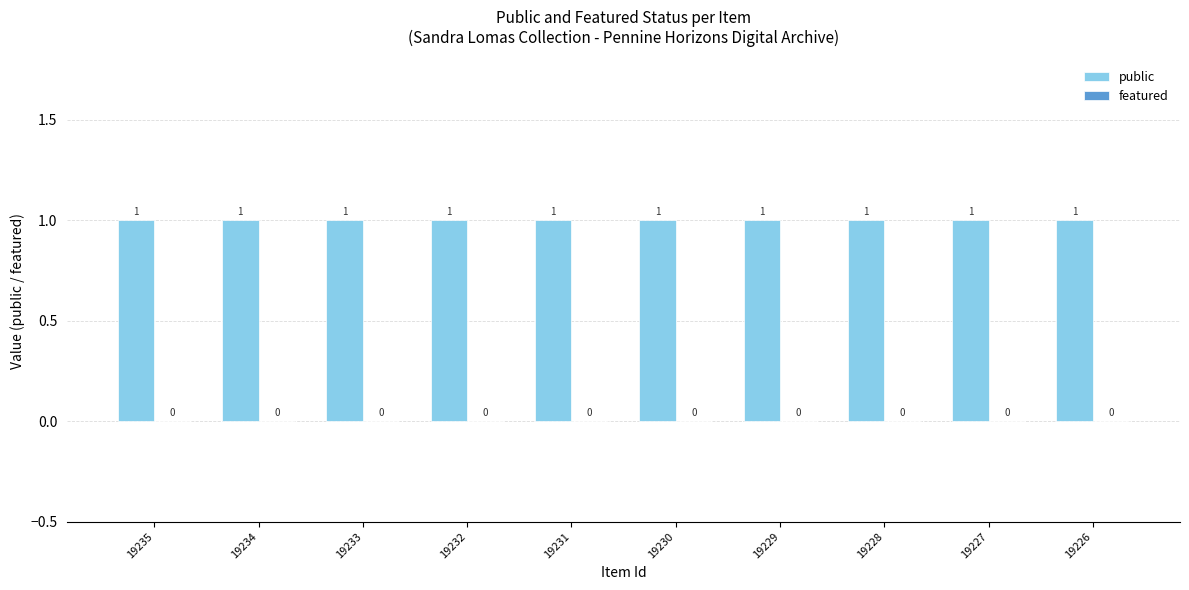

How many bars are there in each group?

2